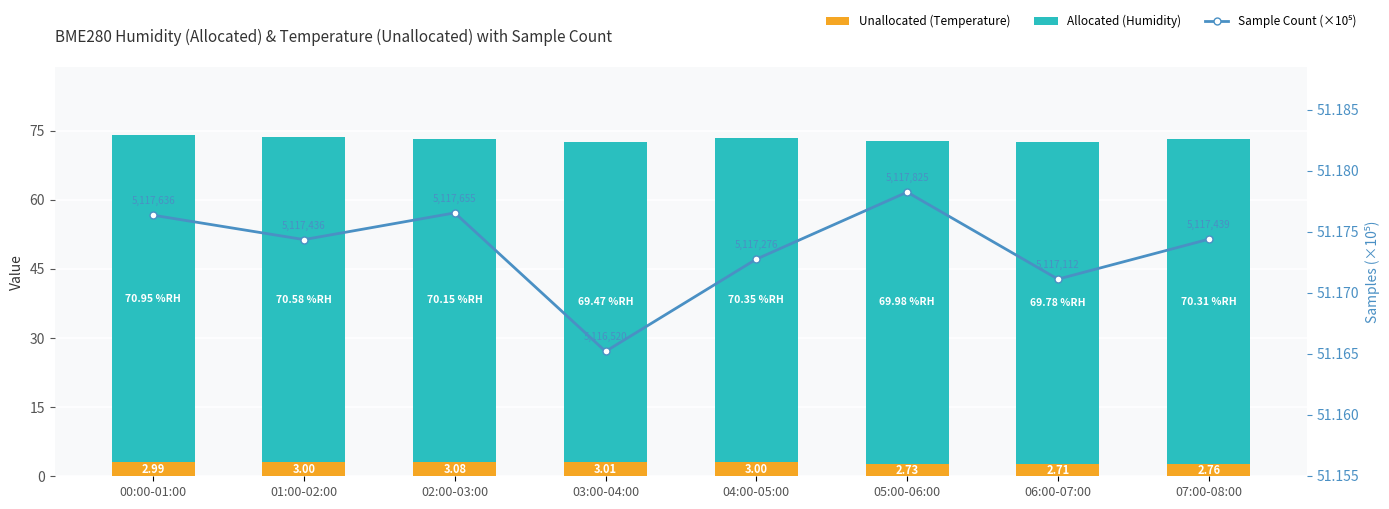

What position from the right is 01:00-02:00?

7